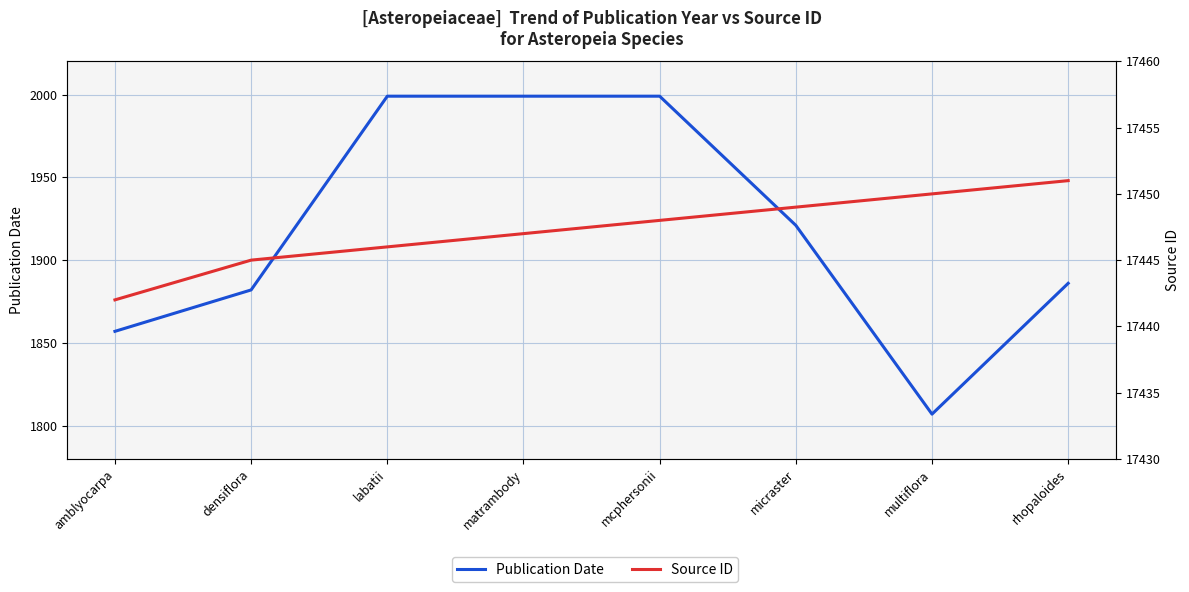

Reading left to right, list all the values displayed in this chart.

Publication Date: amblyocarpa=1857	densiflora=1882	labatii=1999	matrambody=1999	mcphersonii=1999	micraster=1921	multiflora=1807	rhopaloides=1886
Source ID: amblyocarpa=17442	densiflora=17445	labatii=17446	matrambody=17447	mcphersonii=17448	micraster=17449	multiflora=17450	rhopaloides=17451